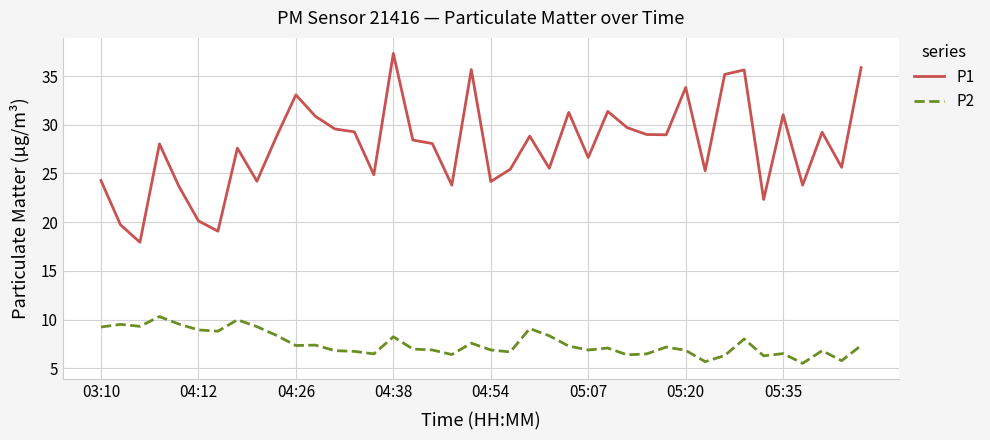

True or false: P1 and P2 cross at least once.

False